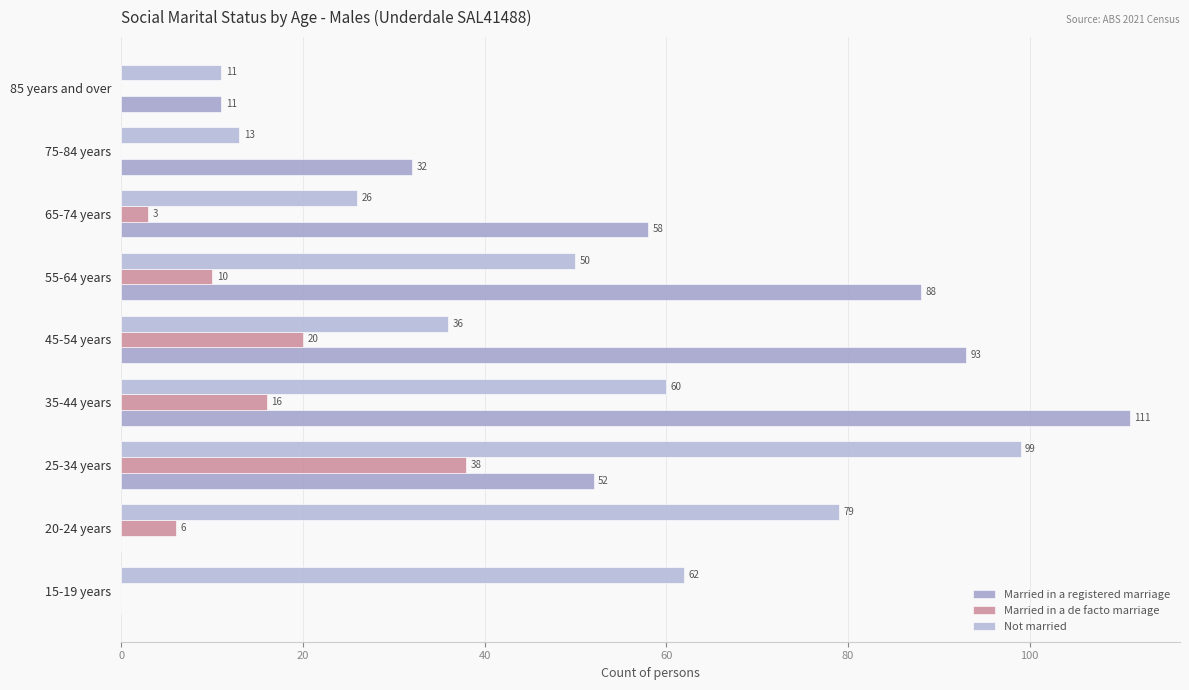

How many categories are shown in the chart?

9